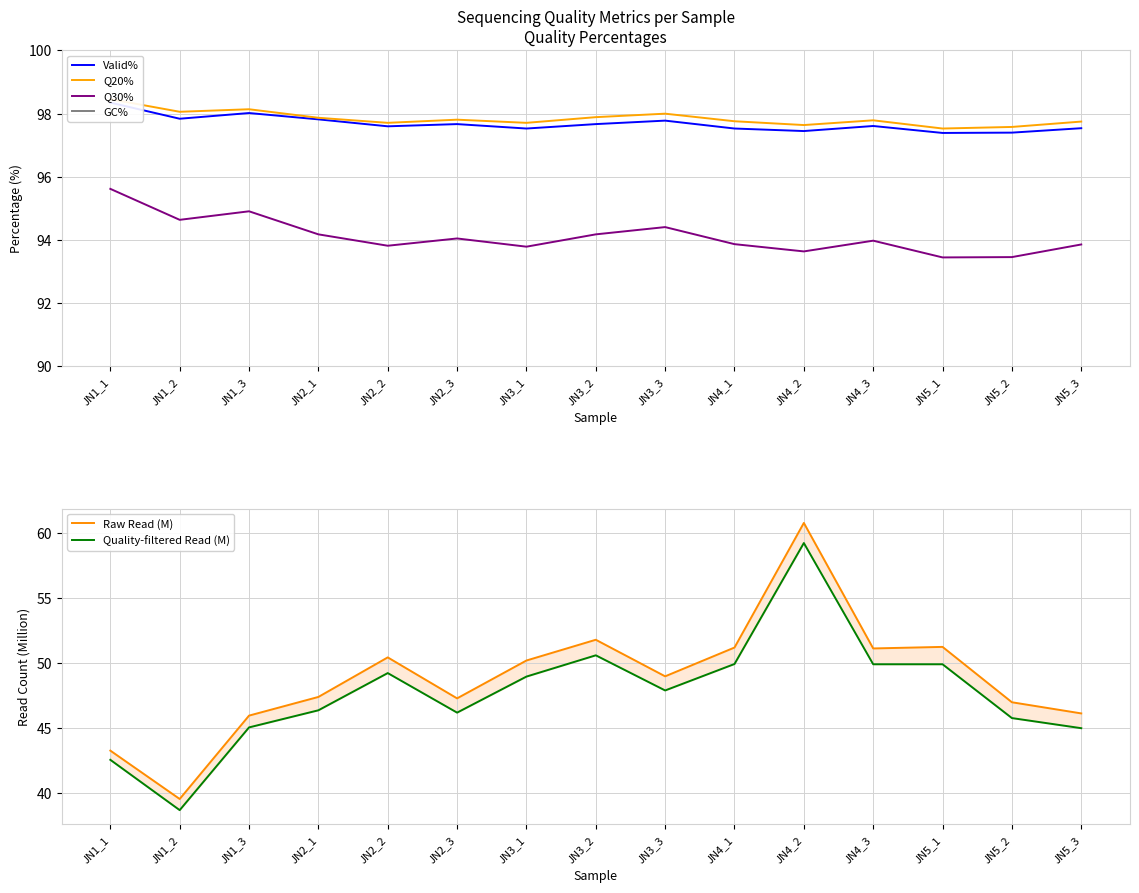

True or false: Q20% and GC% cross at least once.

False